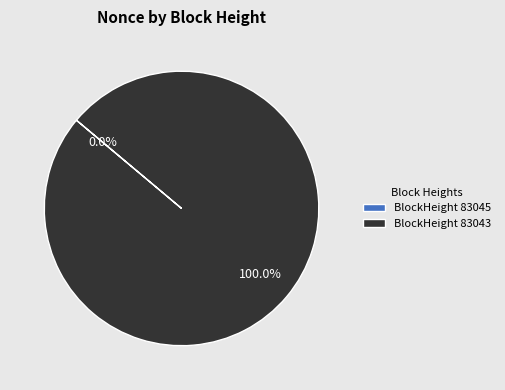

How many slices are in this pie chart?

2